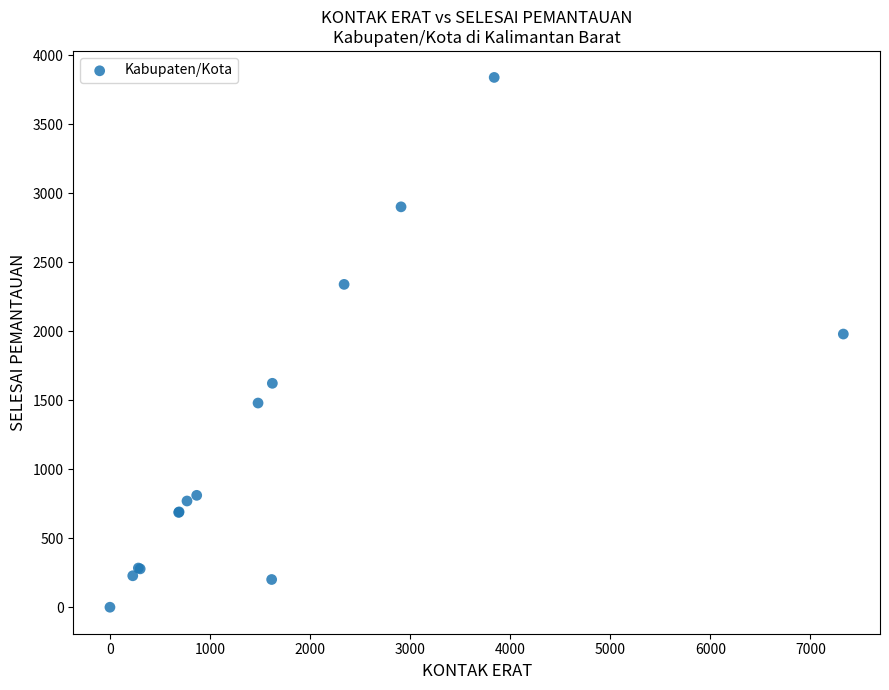

What Y value in the scatter plot is closest to 1920?

1980